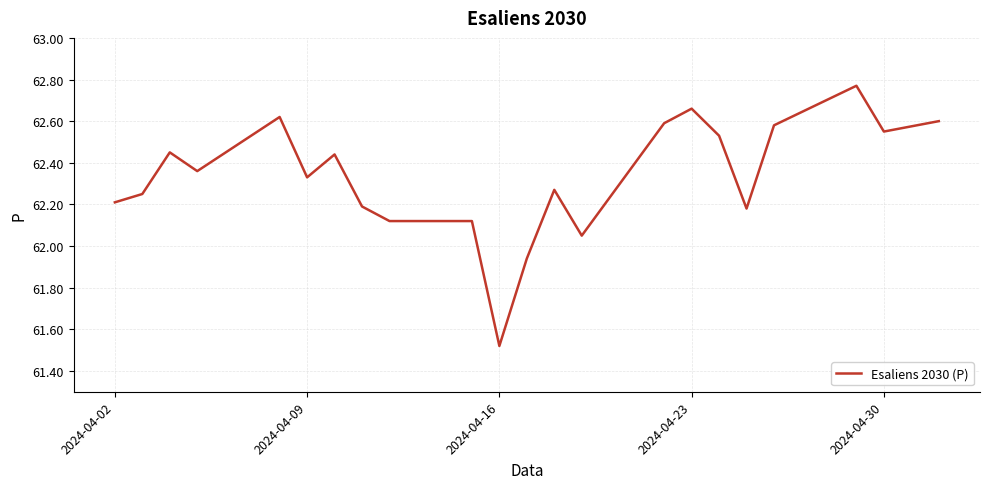

At which category does the chart reach its minimum across all series?

2024-04-16